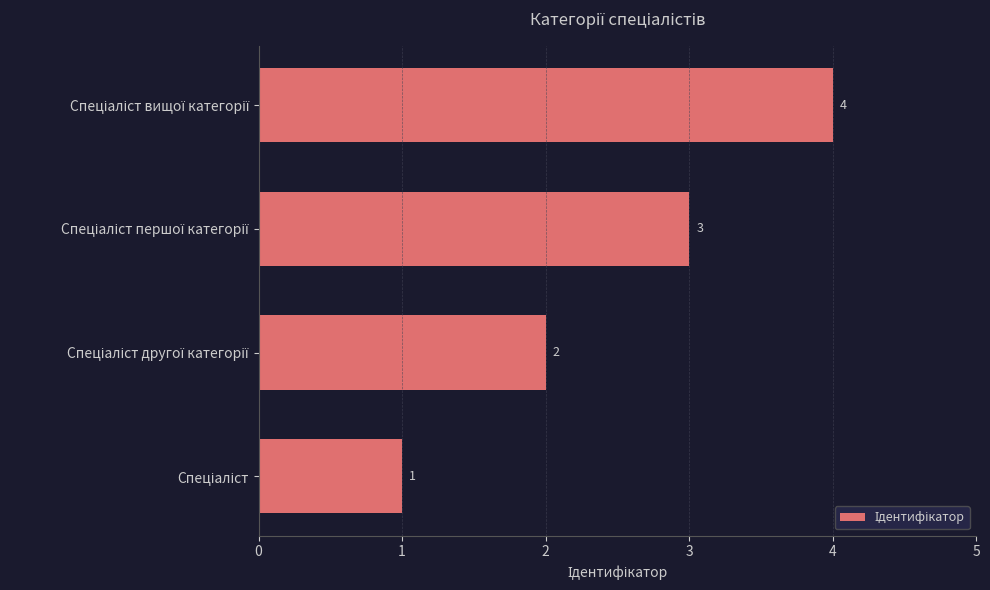

What is the difference between the maximum and minimum values?

3